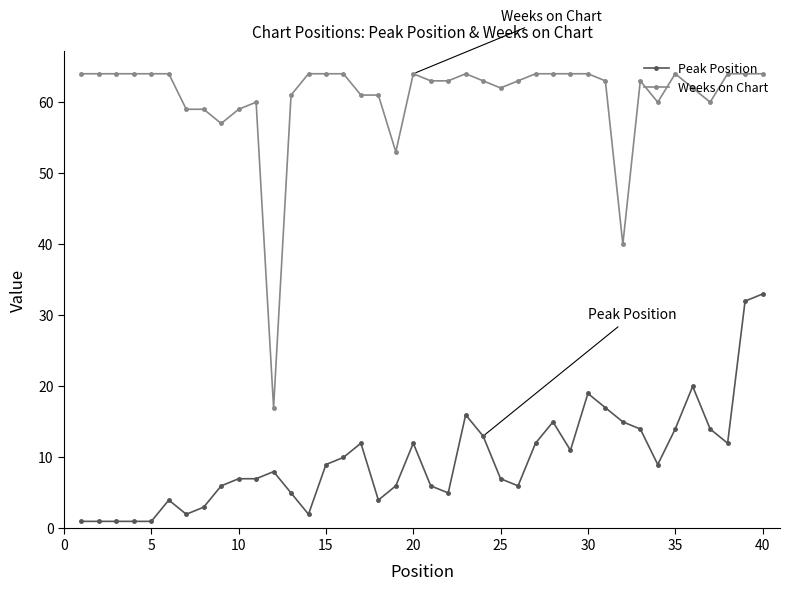

How many distinct data groups are displayed?

2